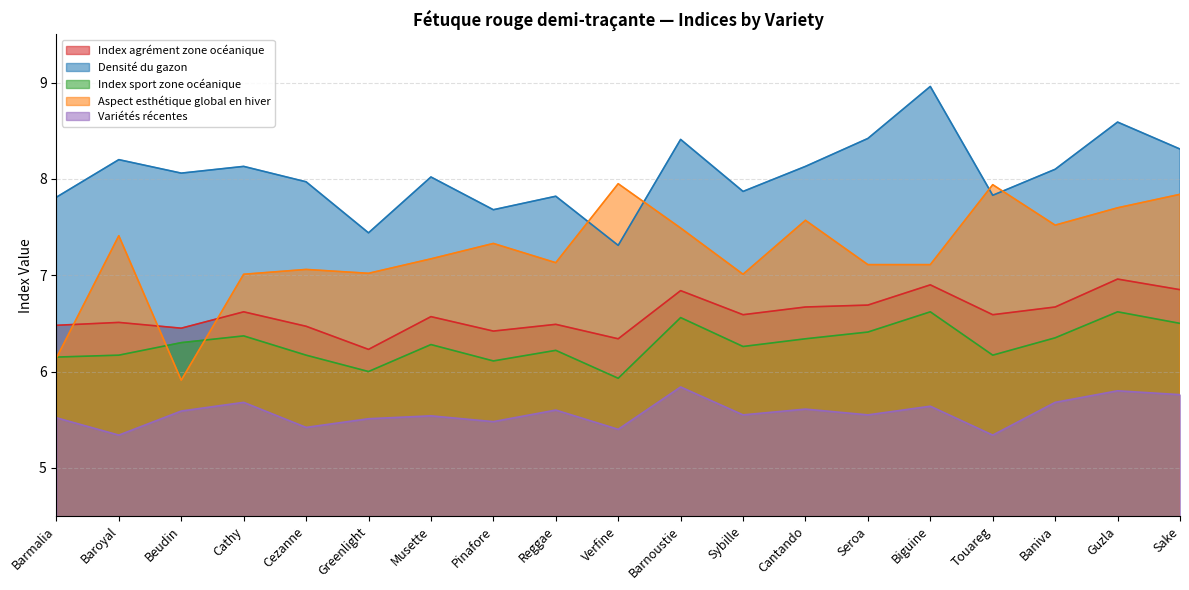

What is the maximum value for Index agrément zone océanique?

7.0